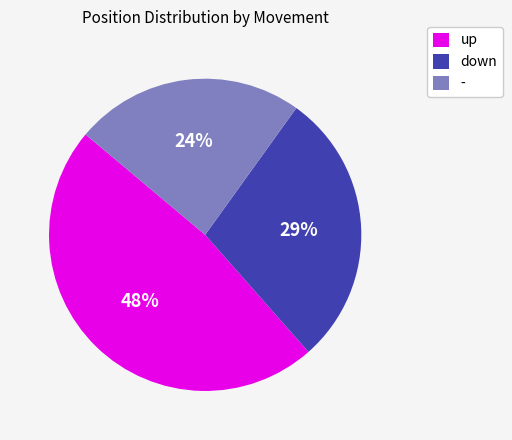

Count the number of slices in the pie.

3